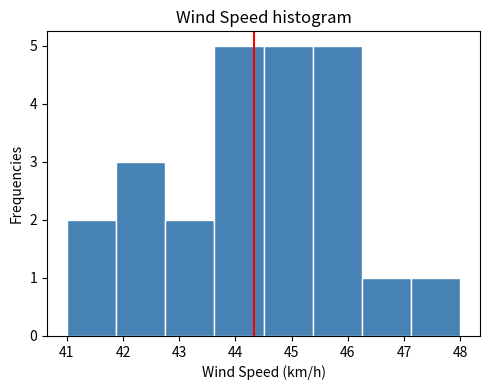

Reading left to right, transcribe this chart: for each bar, give the range it covers on the x-axis and its height. Neither the bar edges nor the heights are printed on the chart, so give them approximately, as read against the axes.

41.0 to 41.9: 2
41.9 to 42.8: 3
42.8 to 43.6: 2
43.6 to 44.5: 5
44.5 to 45.4: 5
45.4 to 46.3: 5
46.3 to 47.1: 1
47.1 to 48.0: 1